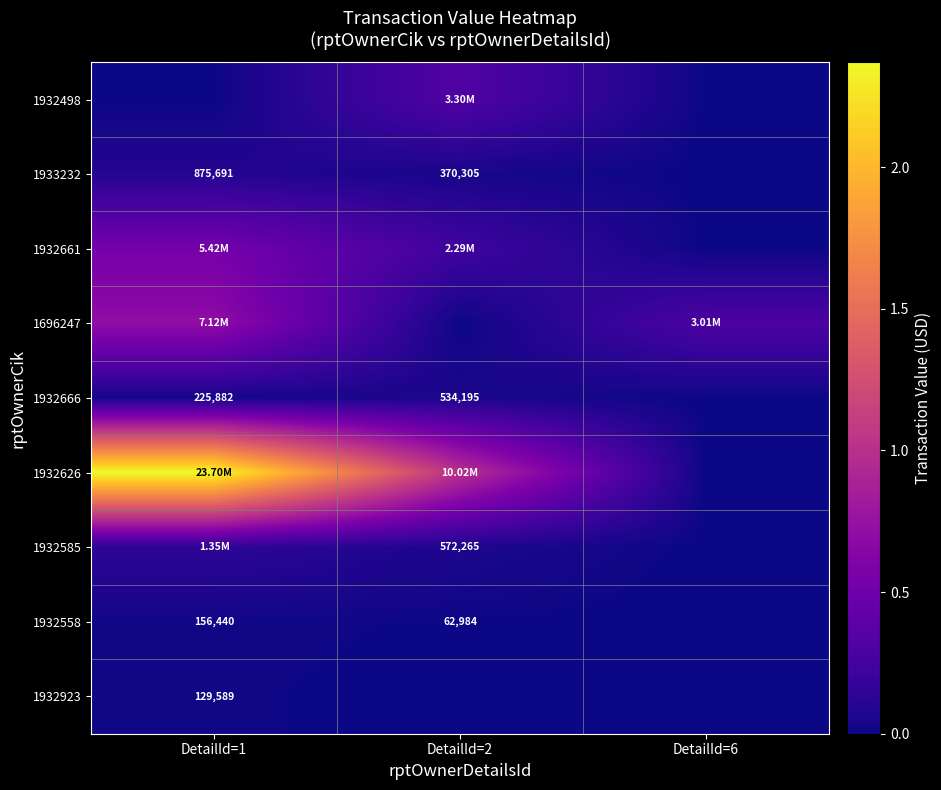

What is the difference between the 1932661 values at DetailId=2 and DetailId=6?

2293218